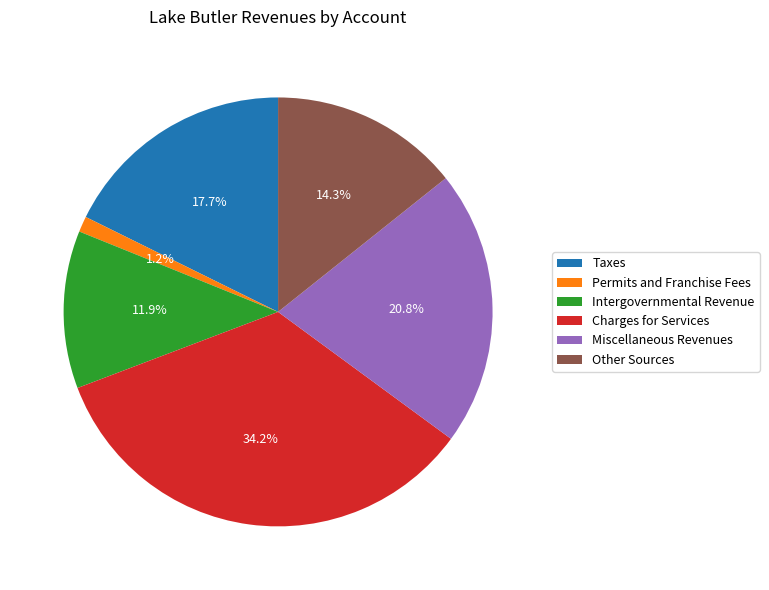

To the nearest percent, what percentage of the pie is Miscellaneous Revenues?

21%